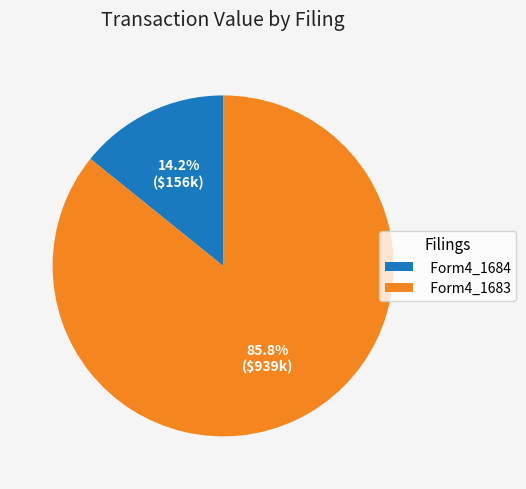

To the nearest percent, what is the difference between the largest and smallest slice percentages?

72%